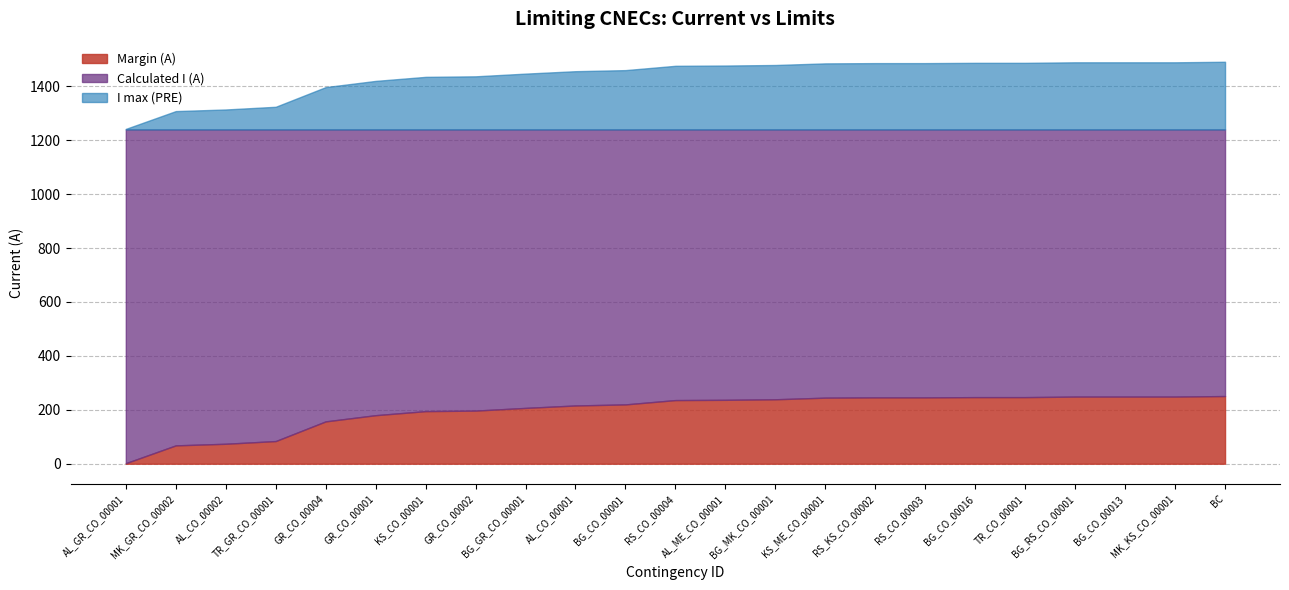

What is the label of the 11th point from the right?

AL_ME_CO_00001